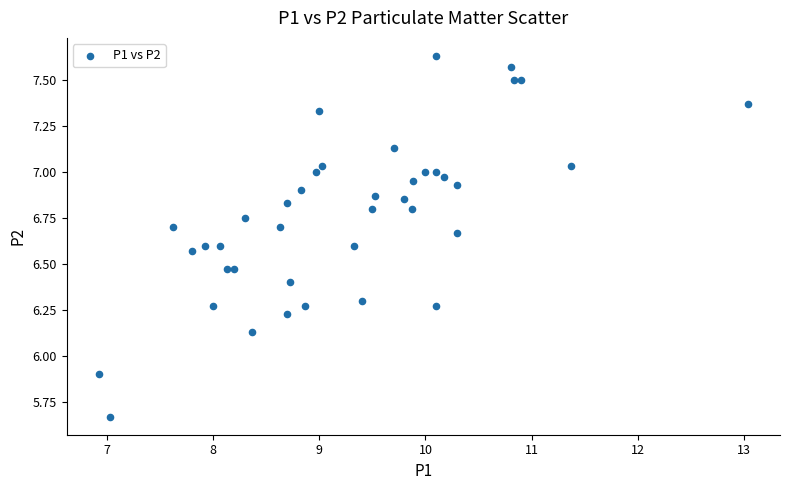

What Y value in the scatter plot is closest to 6?

5.9